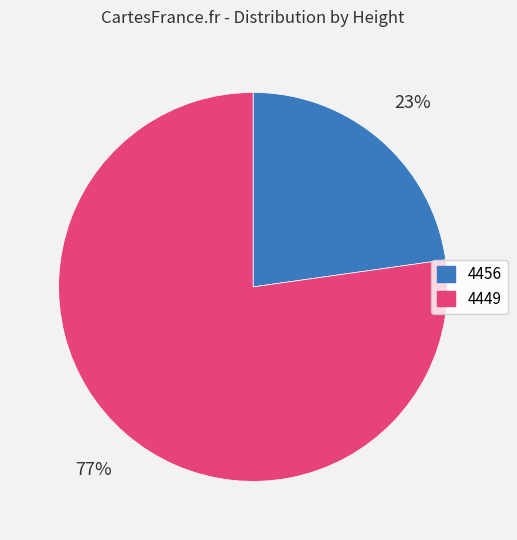

What is the majority slice?

4449